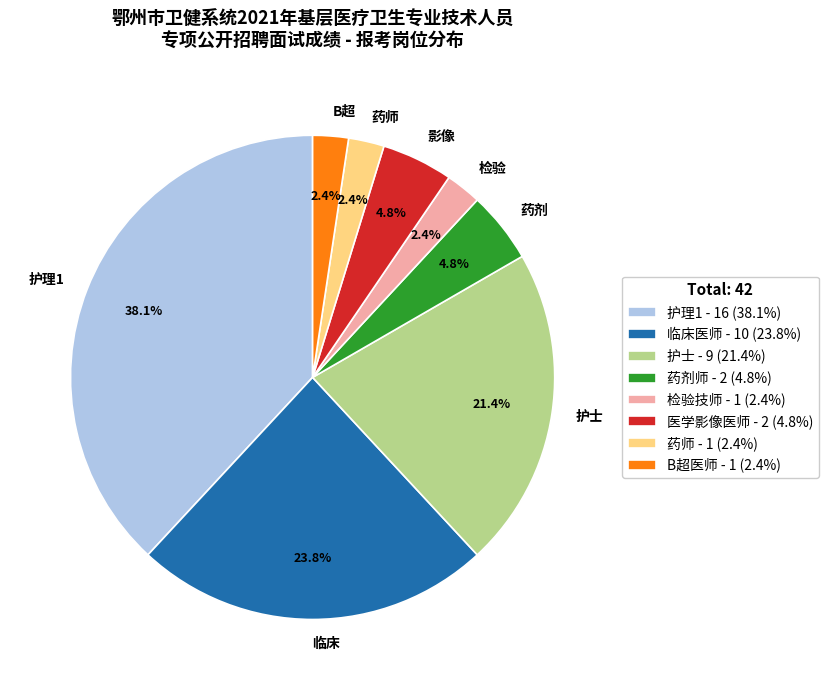

Is there a majority slice in this chart?

No